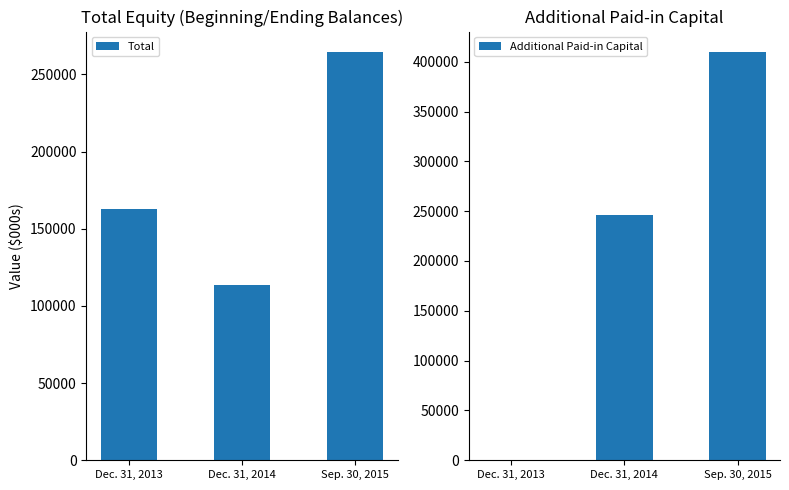

What is the label of the 2nd bar from the left?

Dec. 31, 2014